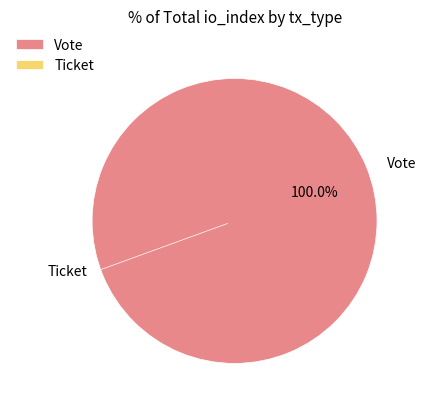

How many slices are in this pie chart?

2